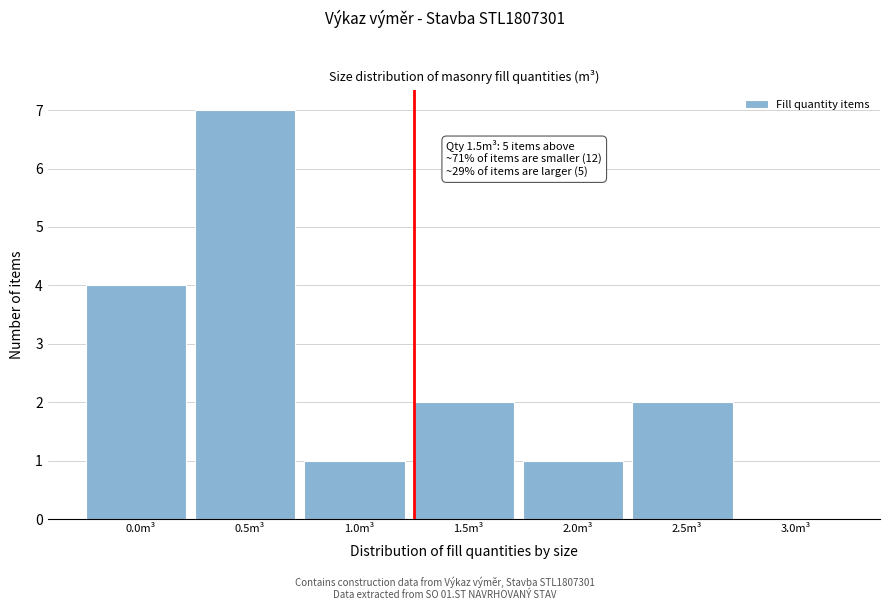

Reading right to left, transcribe all the data shown in this chart.

3.0m³=0	2.5m³=2	2.0m³=1	1.5m³=2	1.0m³=1	0.5m³=7	0.0m³=4